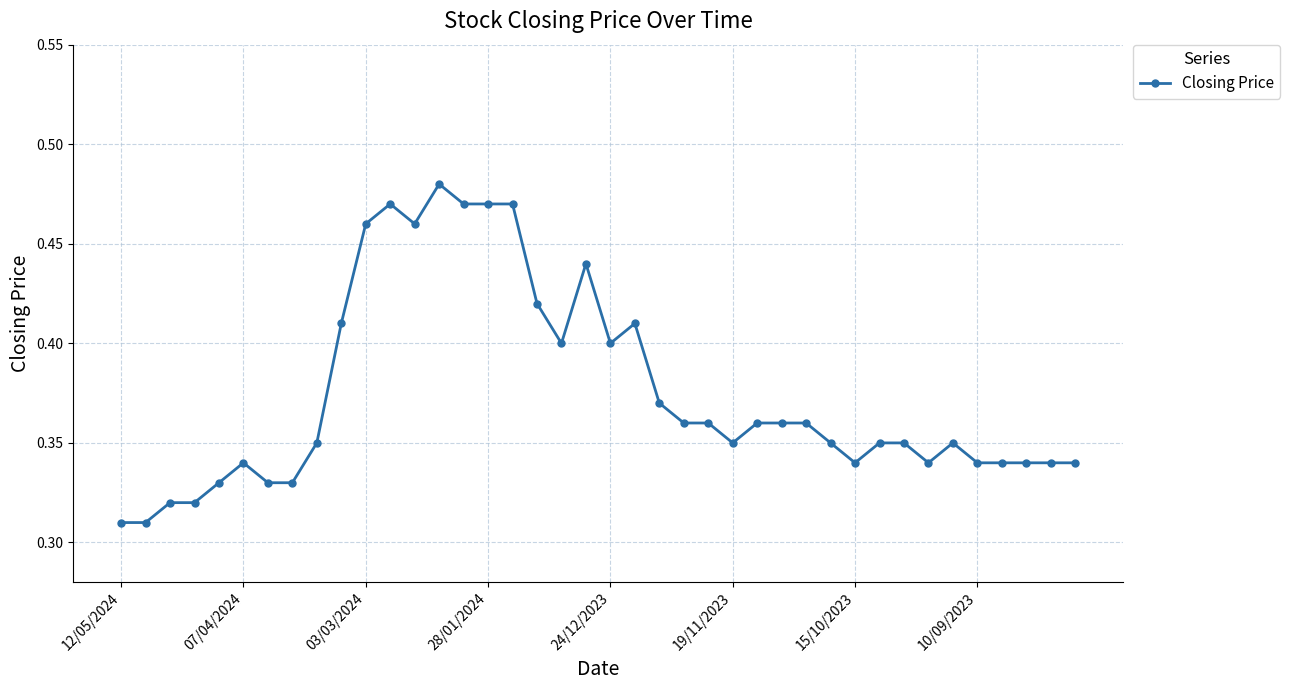

How many values are between 0 and 1?

40